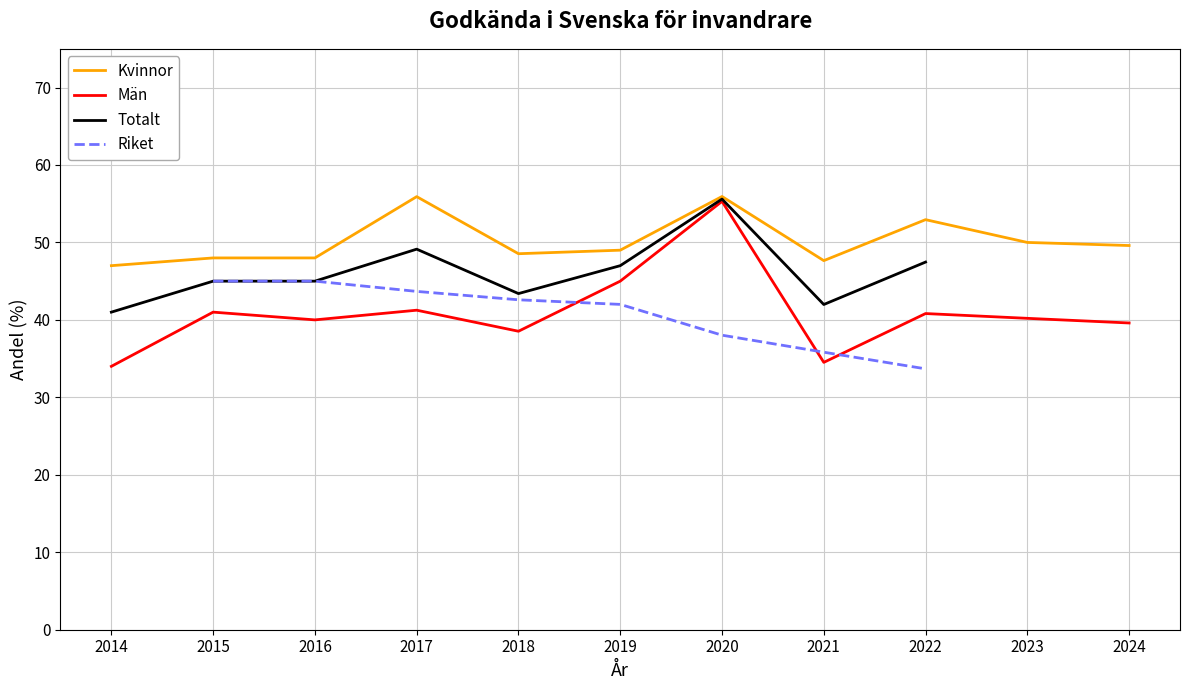

Is the value of Kvinnor at 2024 greater than the value of Män at 2014?

Yes